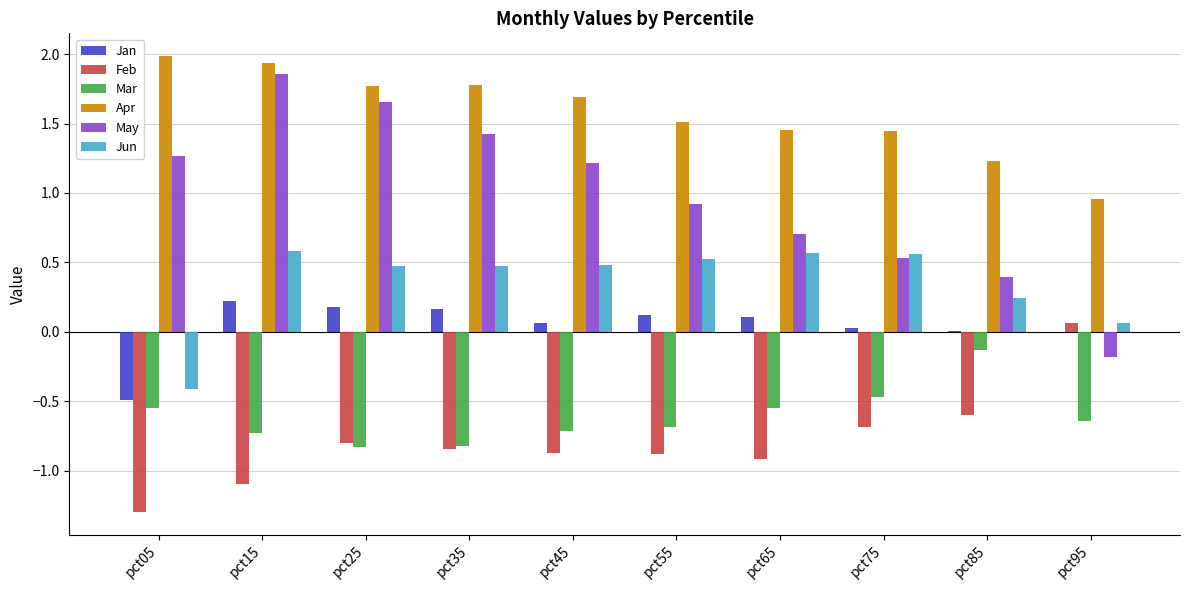

True or false: Jun has a value of 0.2 at pct55.

False